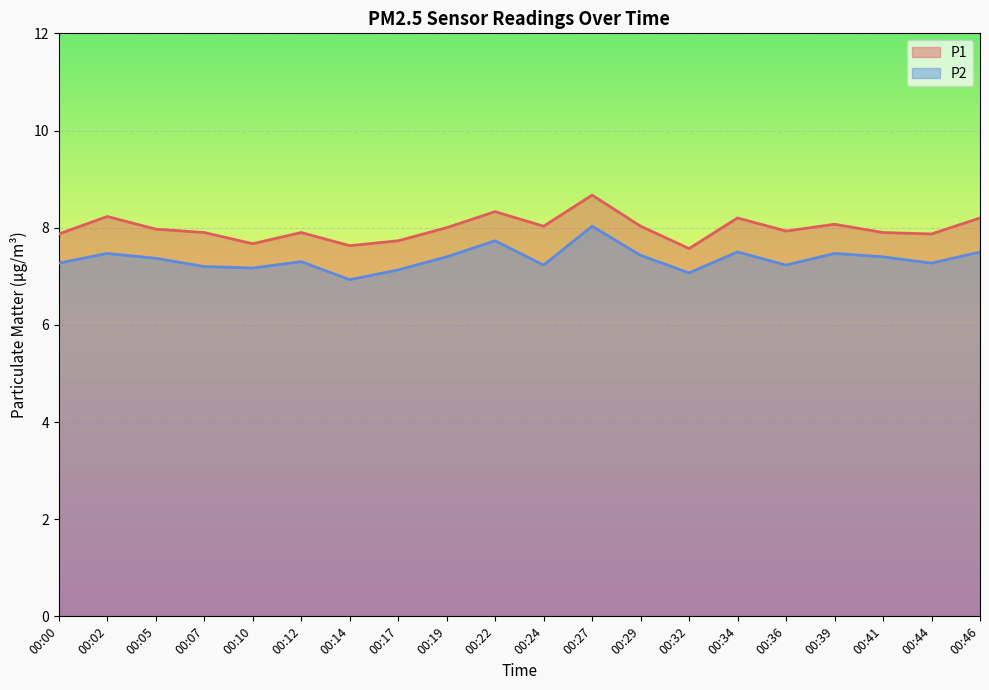

What is the approximate value of P2 at 00:07?

7.2